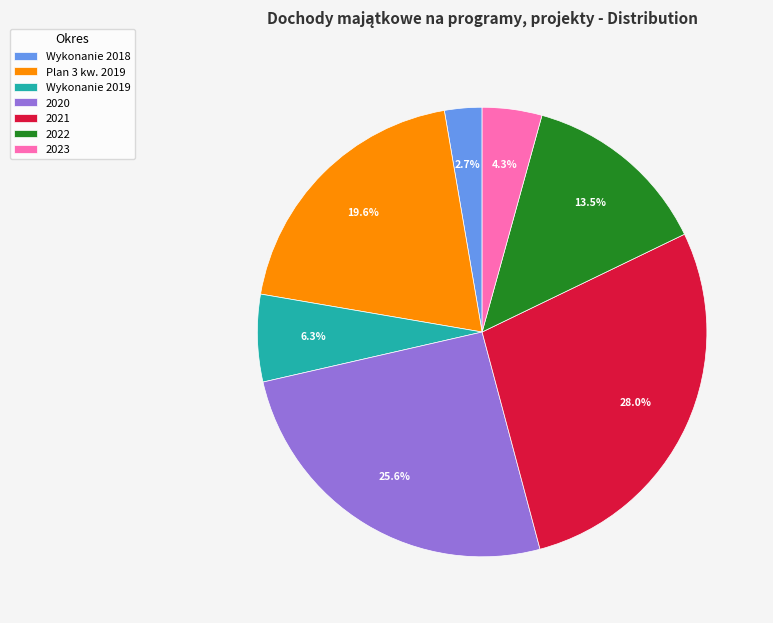

What percentage is NOT represented by Wykonanie 2019?

93.7%